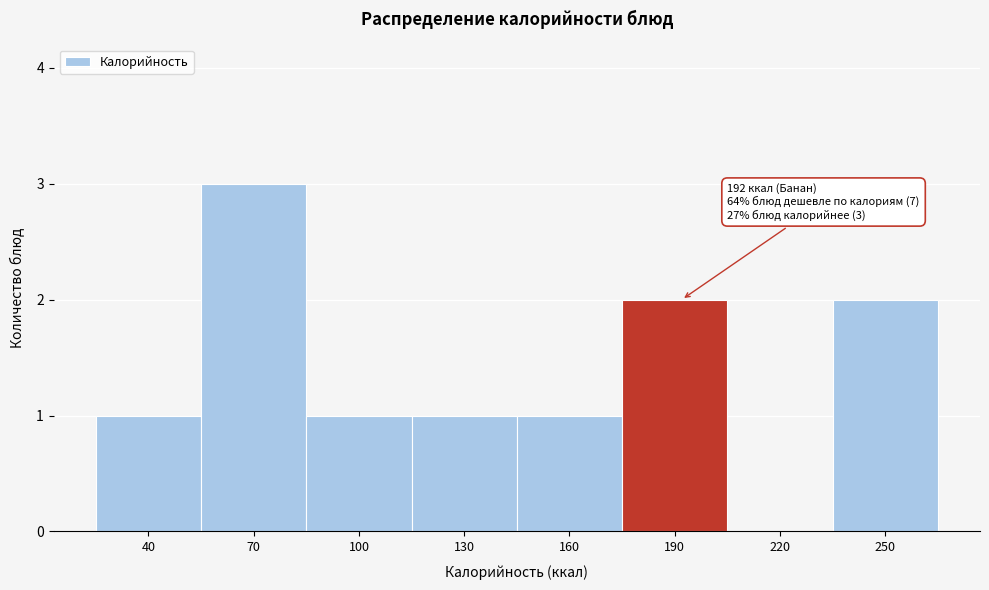

Reading left to right, extract all data points from this chart.

40=1	70=3	100=1	130=1	160=1	190=2	220=0	250=2